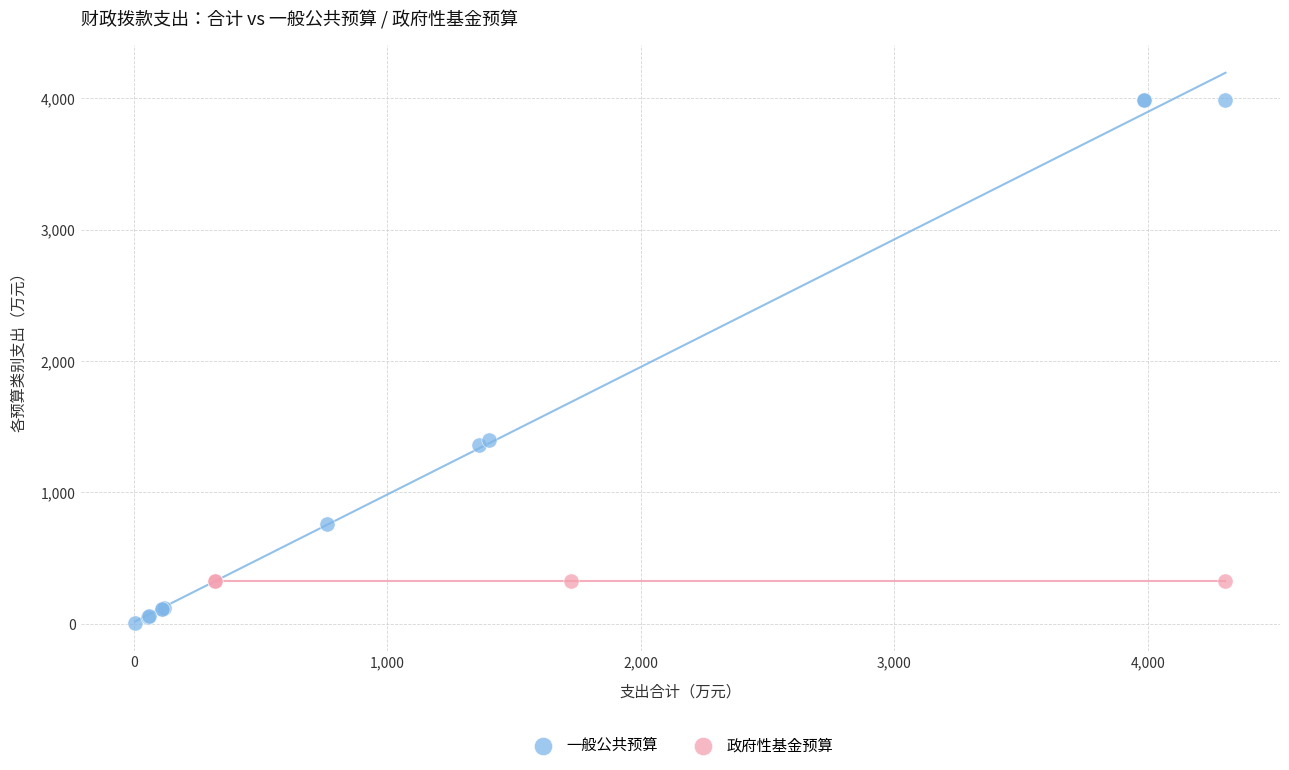

Which series reaches the maximum Y coordinate?

一般公共预算